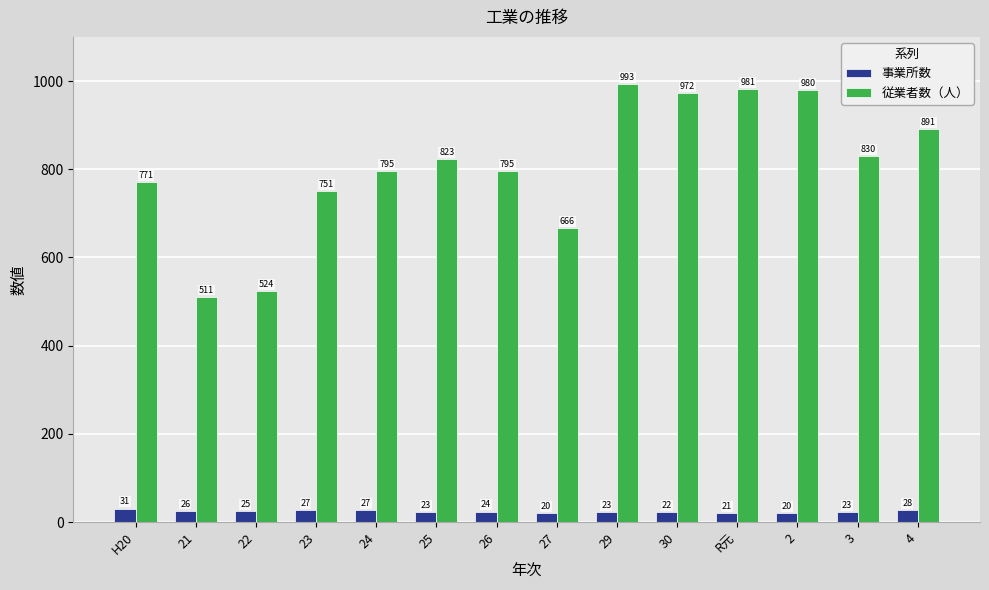

Rank the series at H20 from highest to lowest value.

従業者数（人）, 事業所数